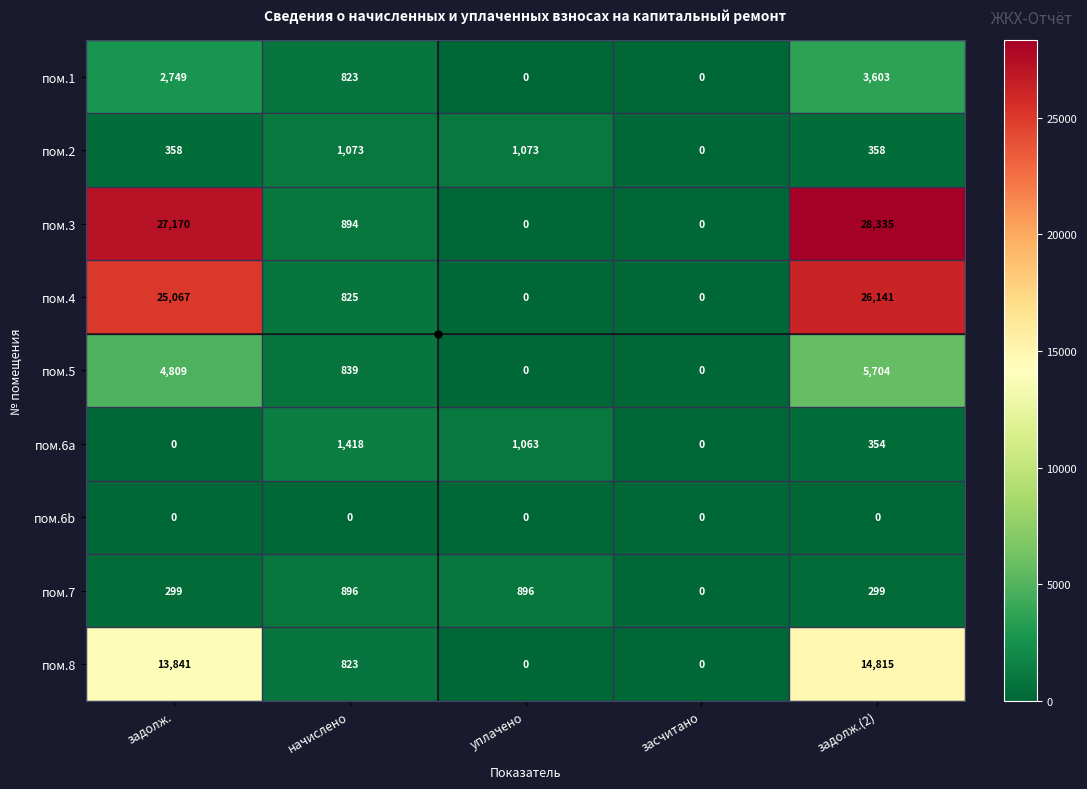

What is the maximum value for пом.6a?

1418